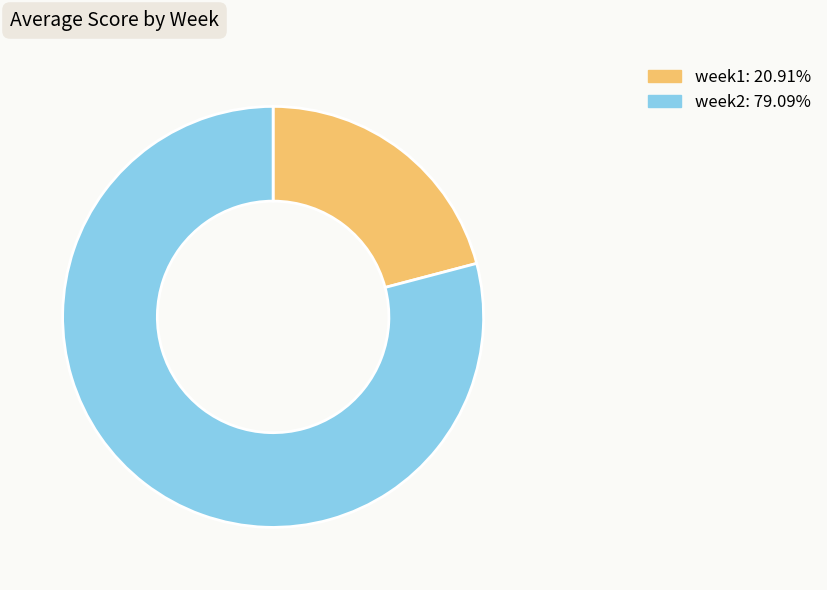

Approximately how many times larger is the value at week1 compared to week2?

0.3